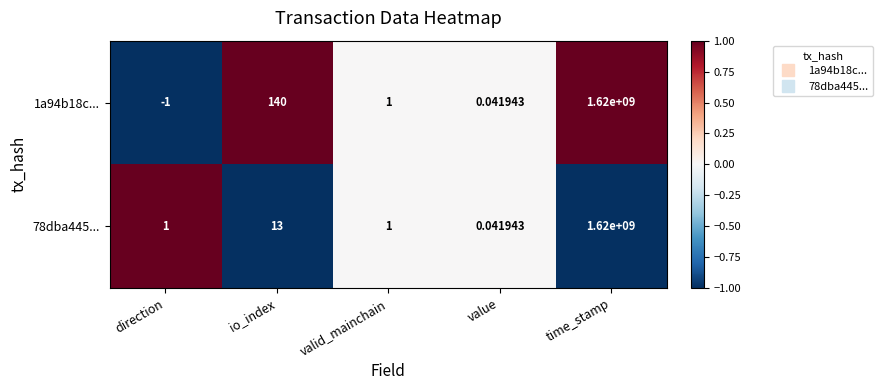

Count the number of categories in the chart.

5